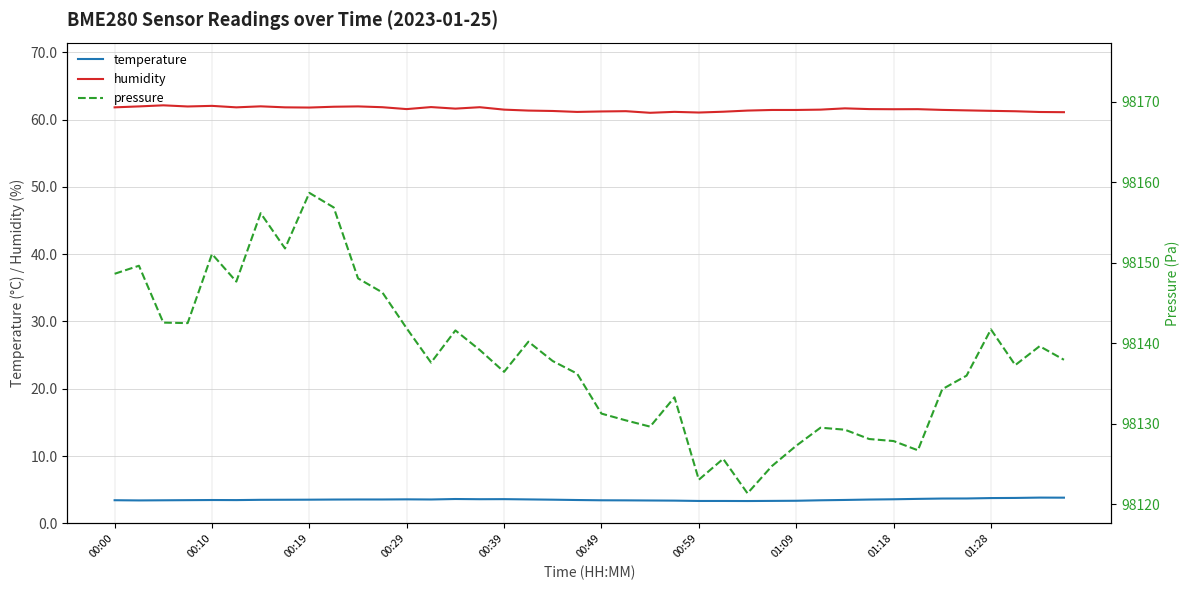

True or false: temperature and humidity intersect in this chart.

False